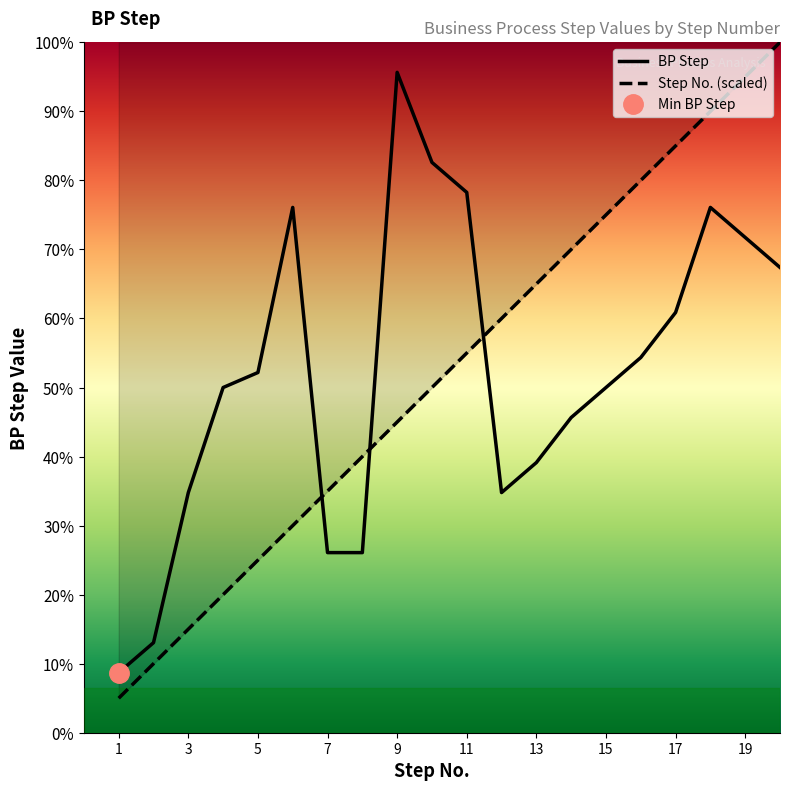

List the series in order of their overall mean, lowest first.

BP Step, Step No.